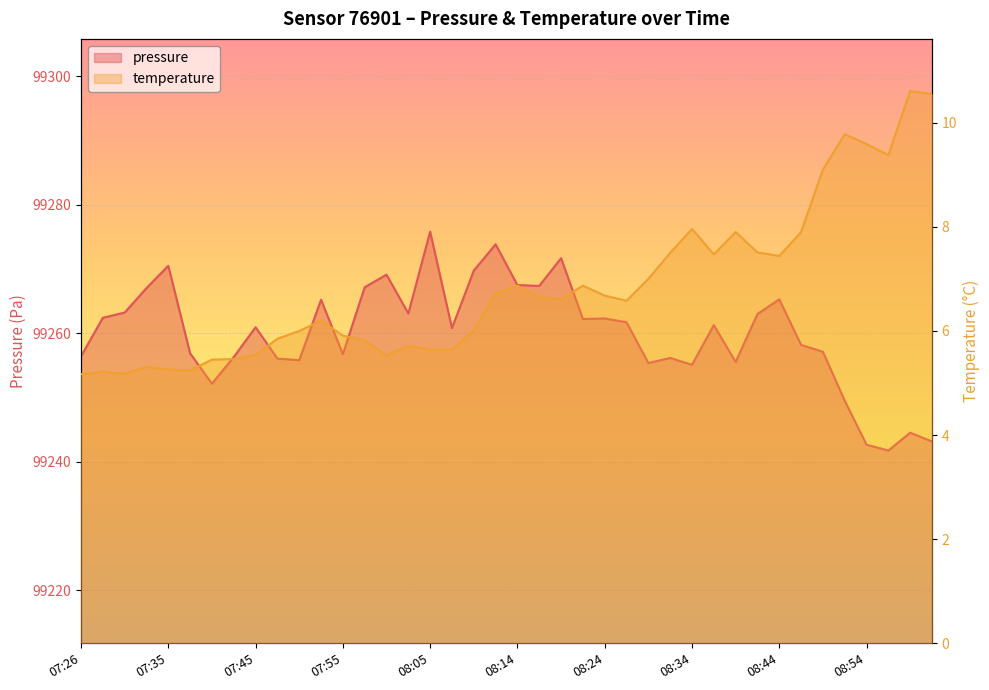

In pressure, how many points are higher than both neighbors (excluding endpoints)?

12